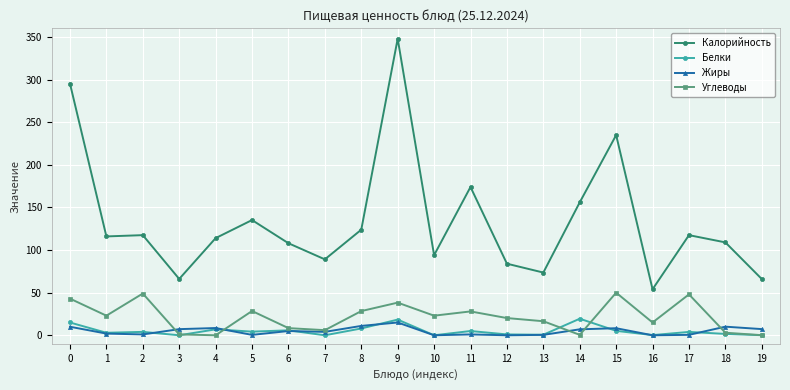

Is it true that Жиры equals 0.0 at 12?

True